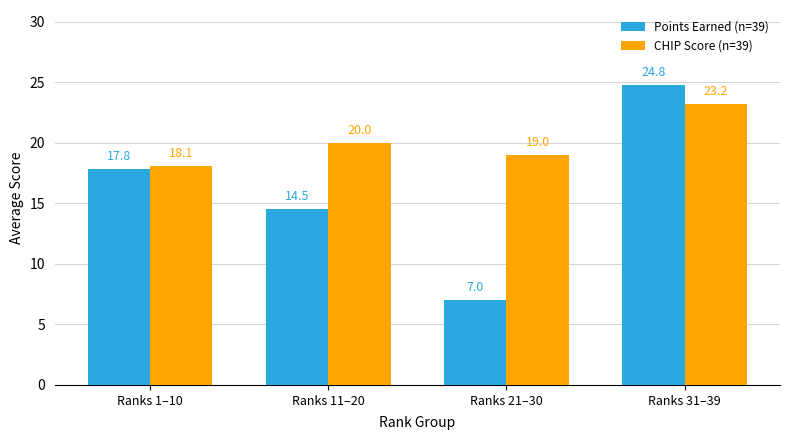

Is the value of CHIP Score (n=39) at Ranks 11–20 greater than the value of Points Earned (n=39) at Ranks 21–30?

Yes